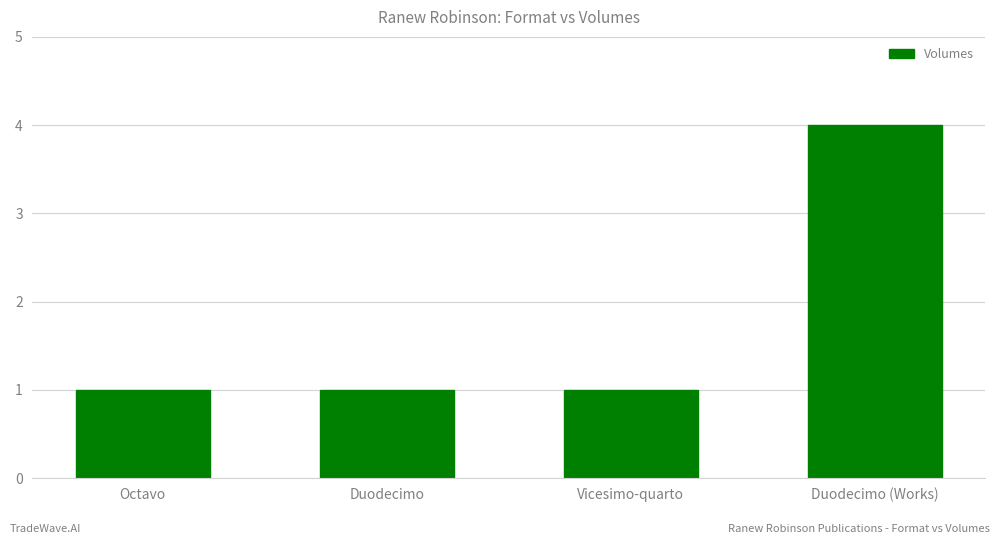

How many categories are shown in the chart?

4